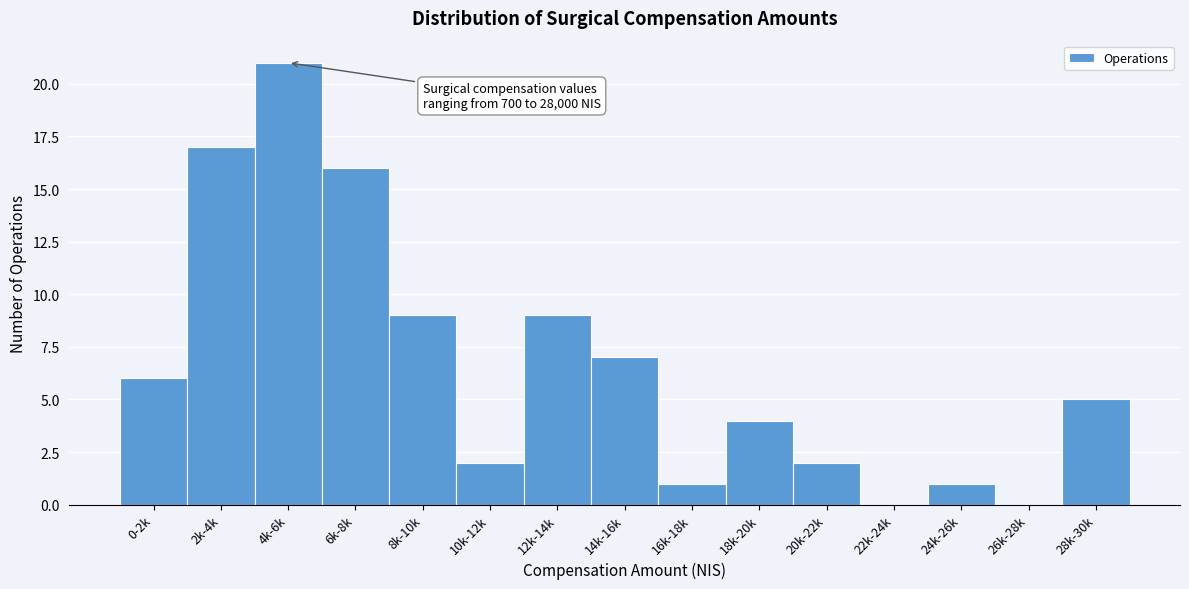

Reading left to right, what are all the values shown in this chart?

0-2k=6	2k-4k=17	4k-6k=21	6k-8k=16	8k-10k=9	10k-12k=2	12k-14k=9	14k-16k=7	16k-18k=1	18k-20k=4	20k-22k=2	22k-24k=0	24k-26k=1	26k-28k=0	28k-30k=5